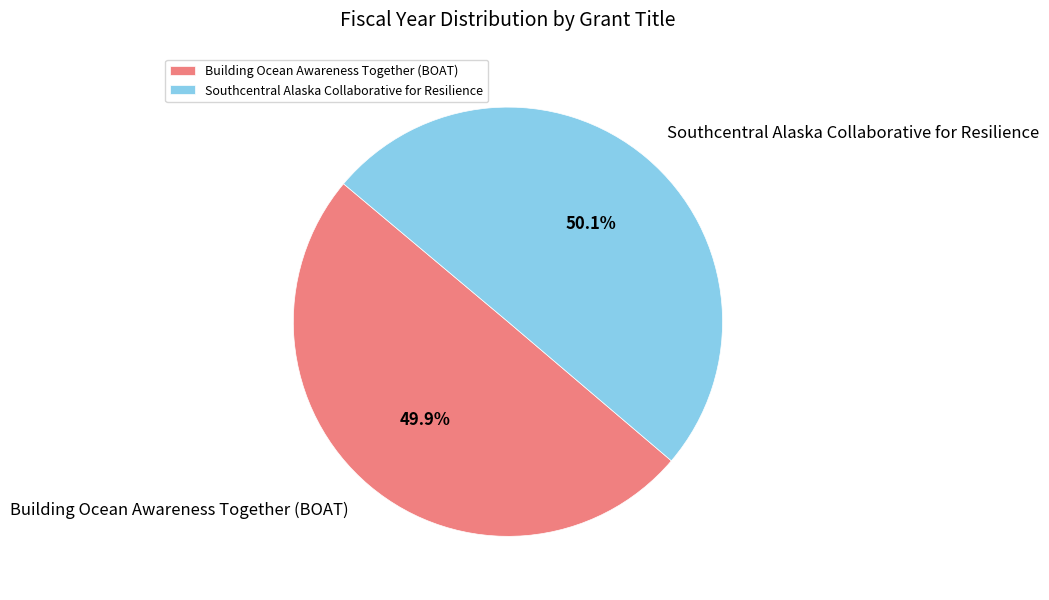

Does any single category account for the majority?

Yes